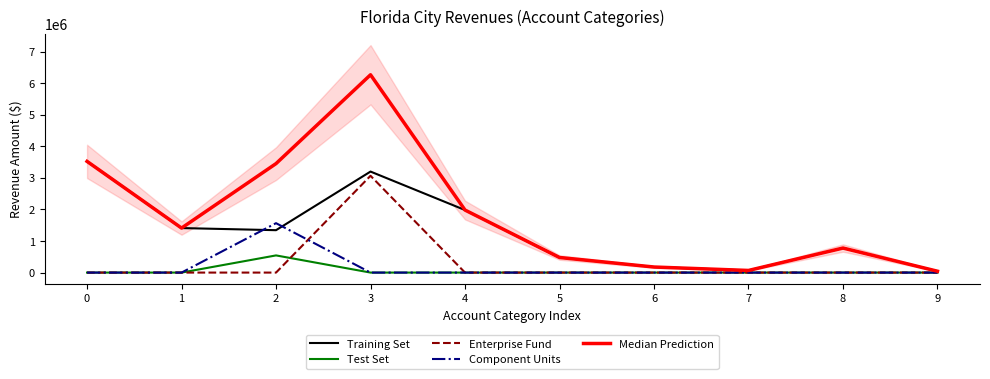

Does the chart display data point markers on the line(s)?

No